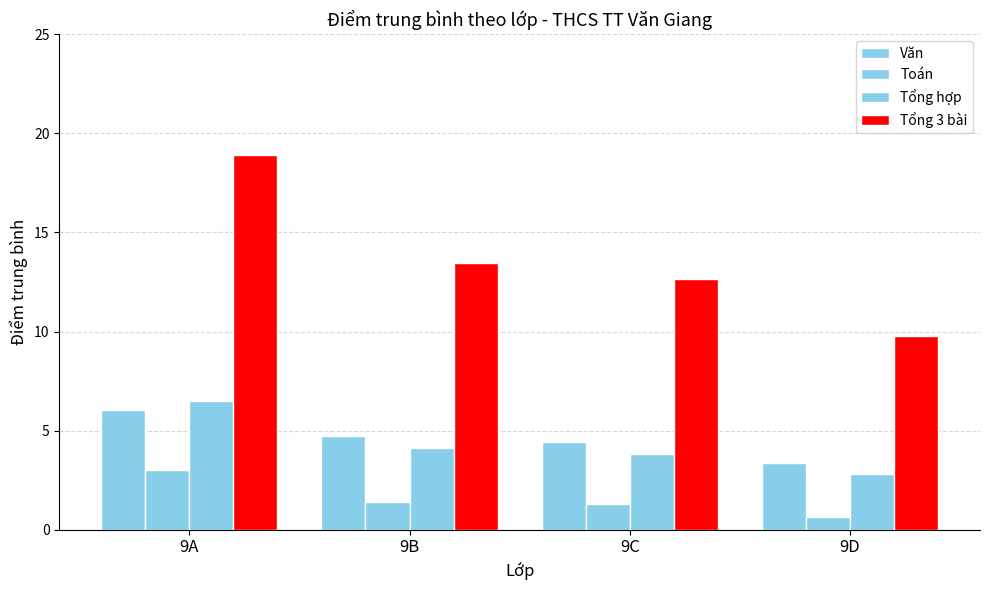

The Tổng hợp series shows 4.1 at 9B. True or false?

True